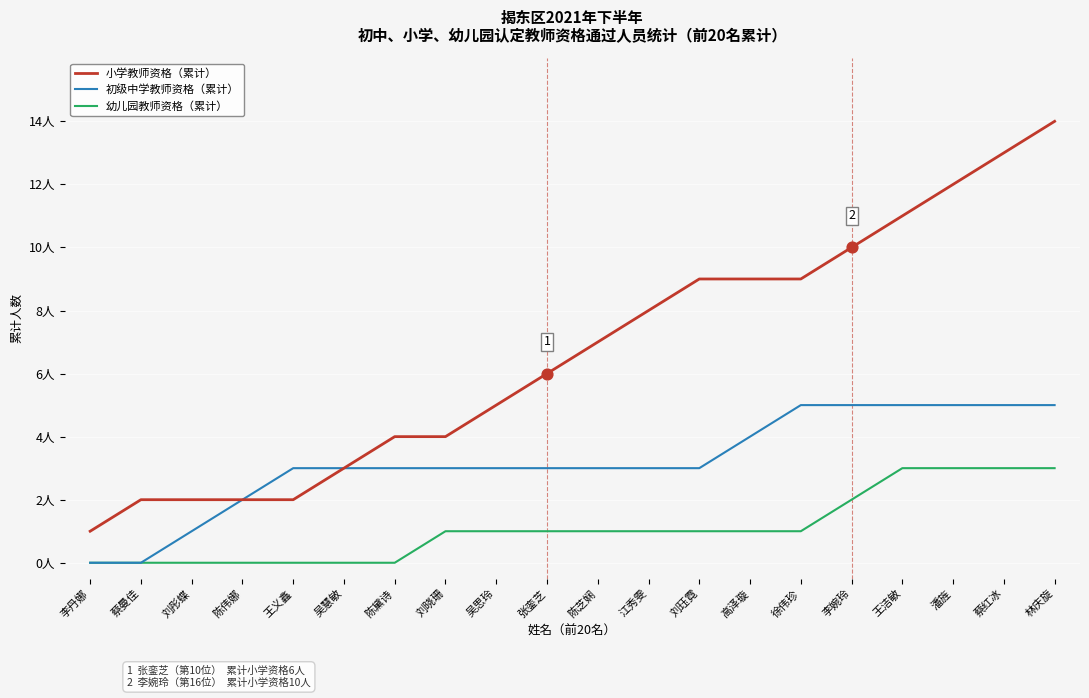

What is the total value across all series at 陈黛诗?

7